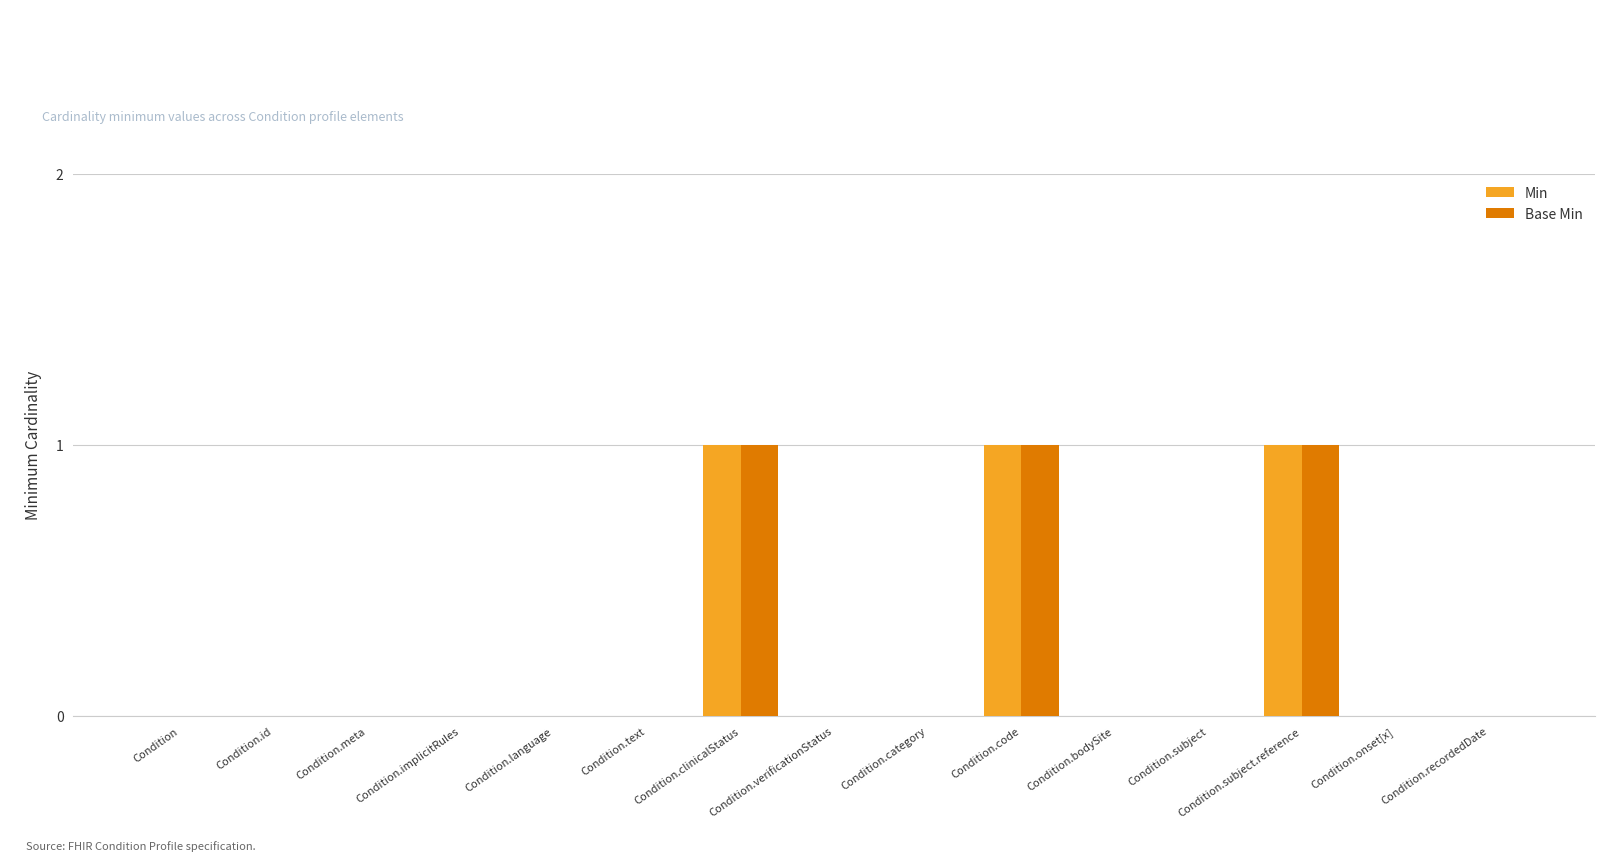

True or false: Base Min has a value of 1 at Condition.code.

True